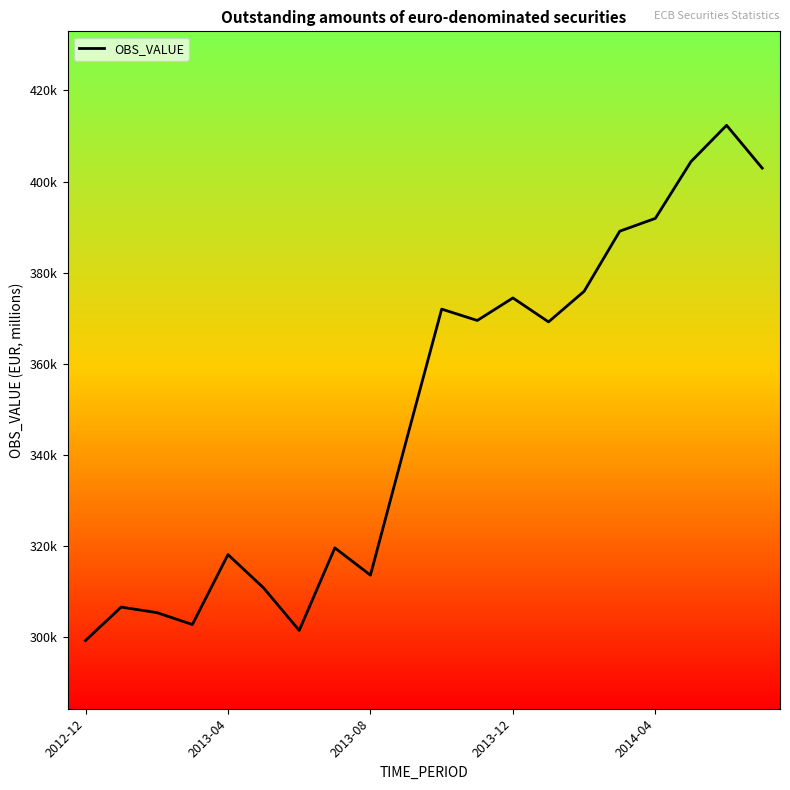

Does the chart have visible grid lines?

No